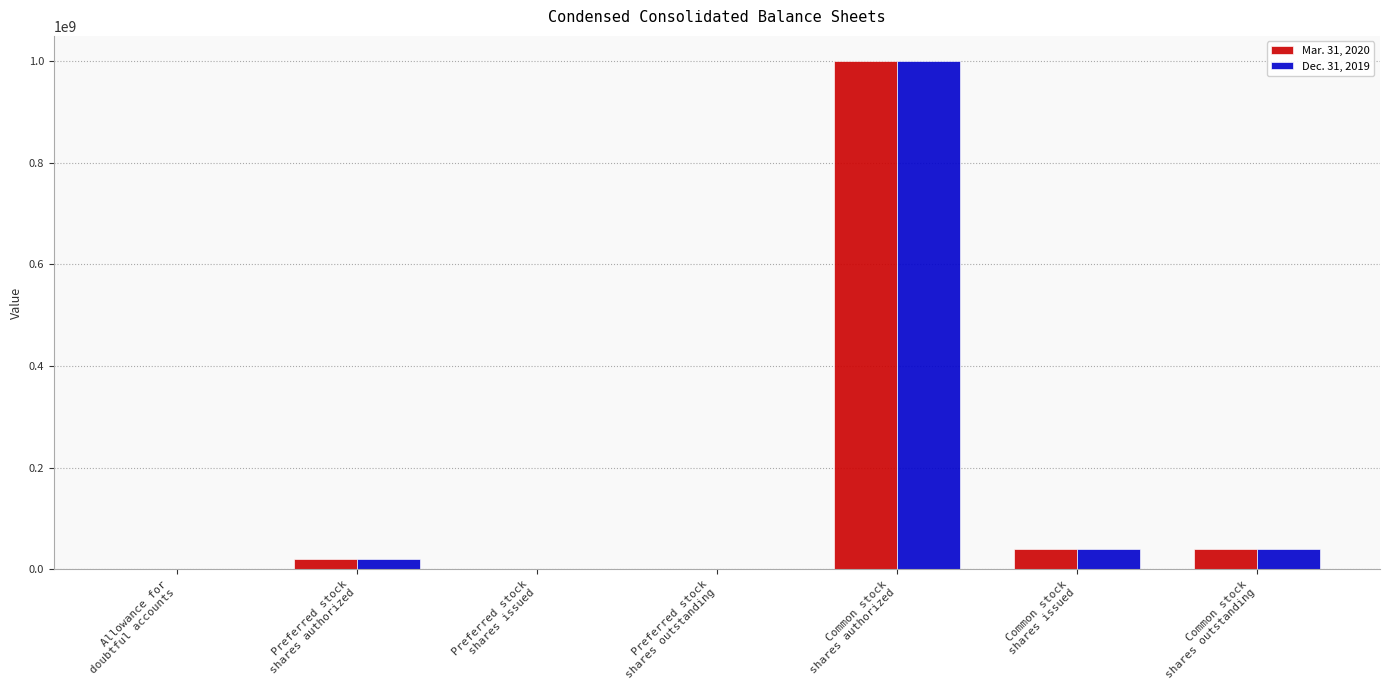

Are the bars grouped side by side (vs. stacked)?

Yes